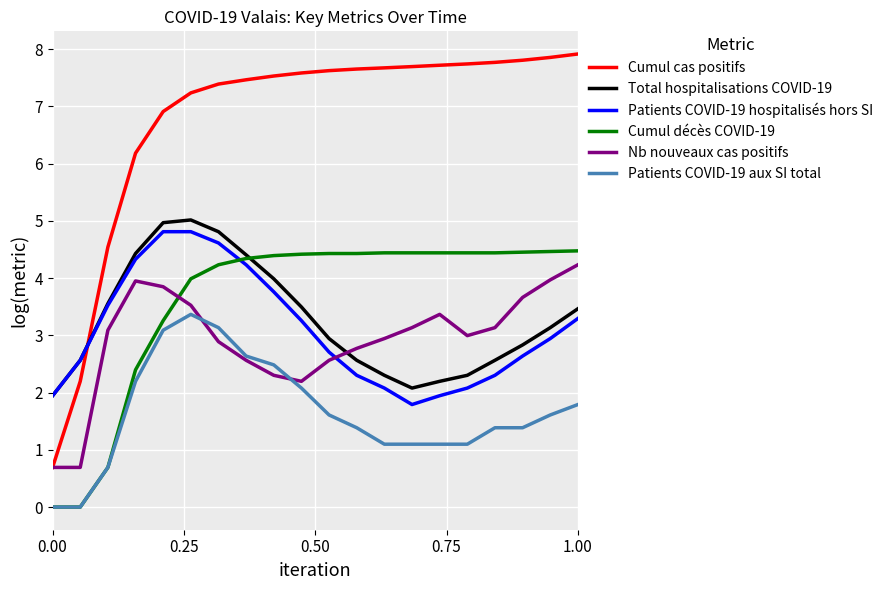

Which series has the widest spread of values?

Cumul cas positifs